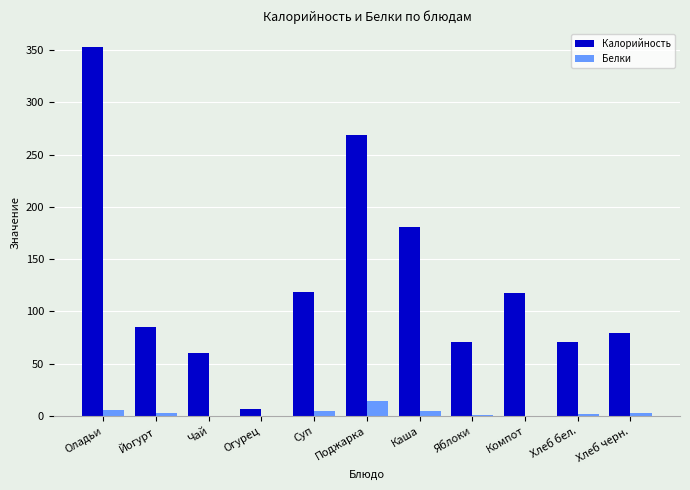

What is the maximum value shown in the chart?

352.6